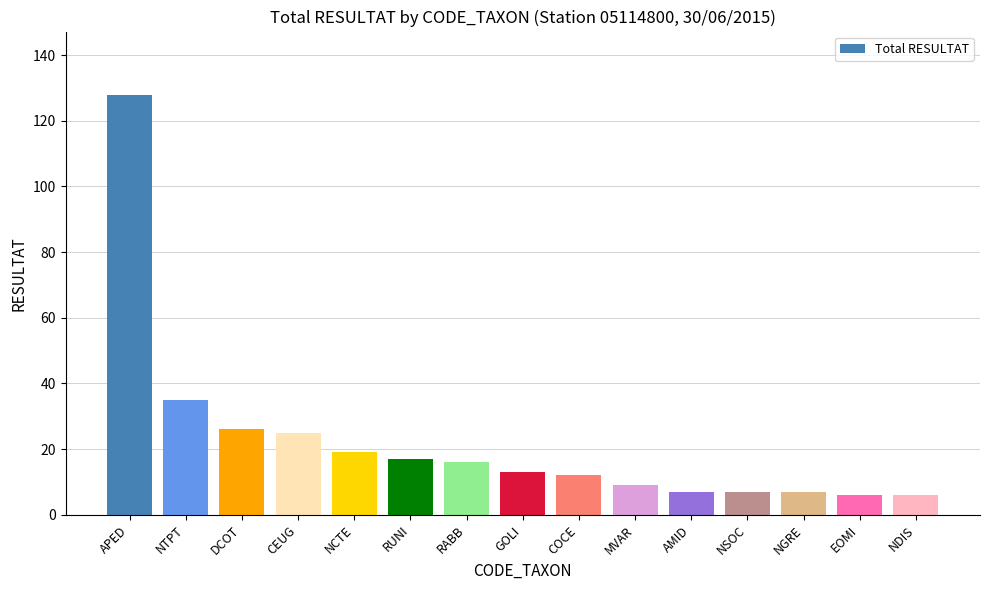

What is the change in value from NTPT to RABB?

-19